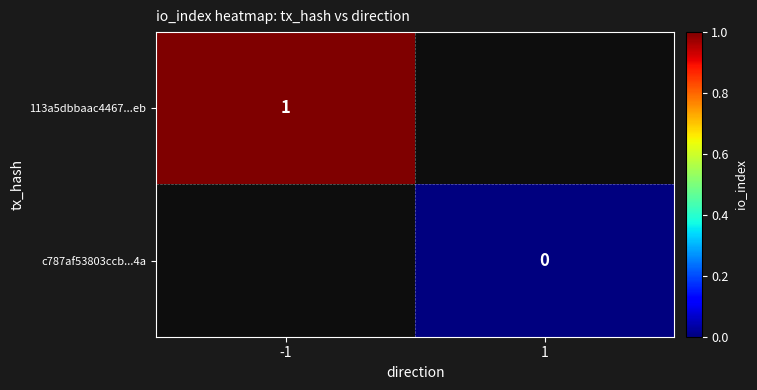

The value of 113a5dbbaac4467...eb at -1 is 0. True or false?

False